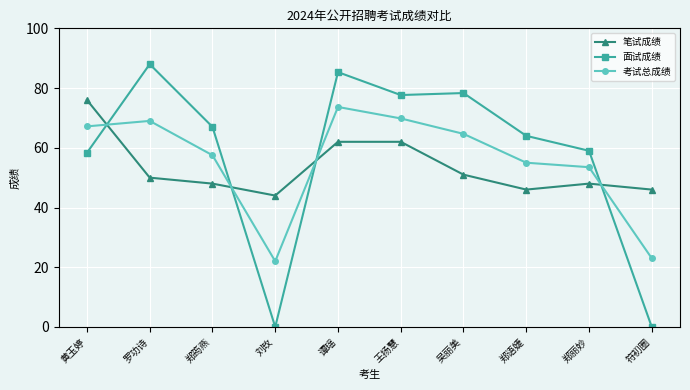

Reading left to right, transcribe all the data shown in this chart.

笔试成绩: 76.0	50.0	48.0	44.0	62.0	62.0	51.0	46.0	48.0	46.0
面试成绩: 58.3	88.0	67.0	0.0	85.3	77.7	78.3	64.0	59.0	0.0
考试总成绩: 67.2	69.0	57.5	22.0	73.7	69.8	64.7	55.0	53.5	23.0